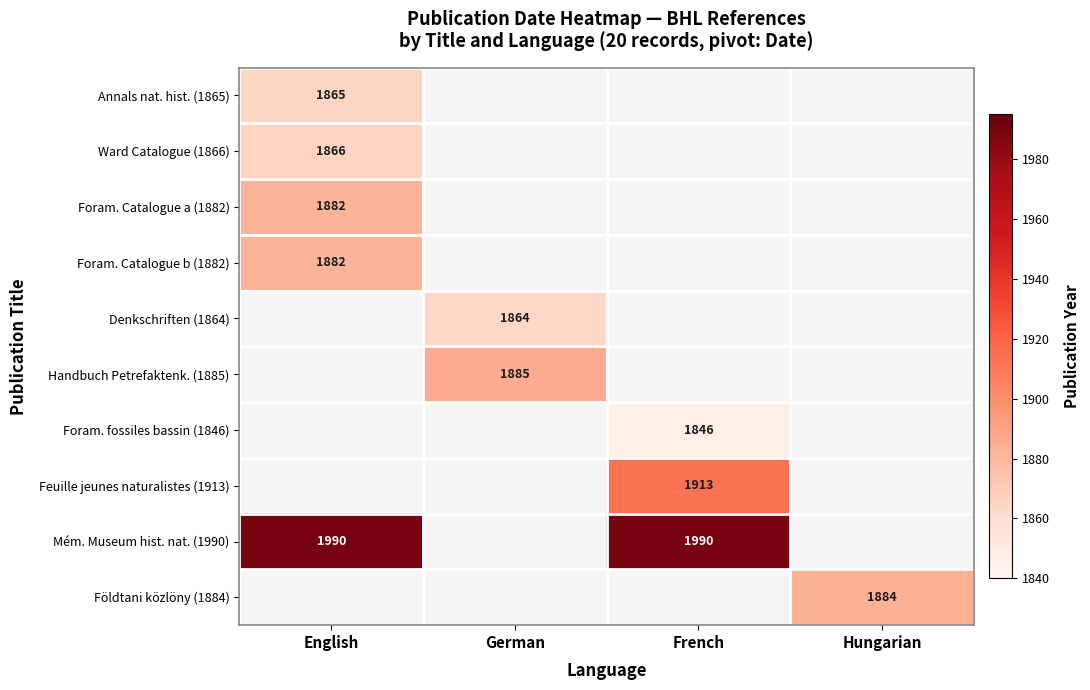

The value of Handbuch Petrefaktenk. (1885) at German is 1128.9. True or false?

False